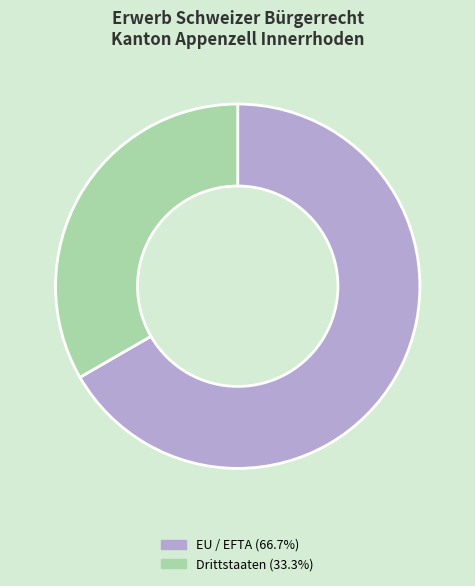

What is the ratio of the value at Drittstaaten (33.3%) to the value at EU / EFTA (66.7%)?

0.5